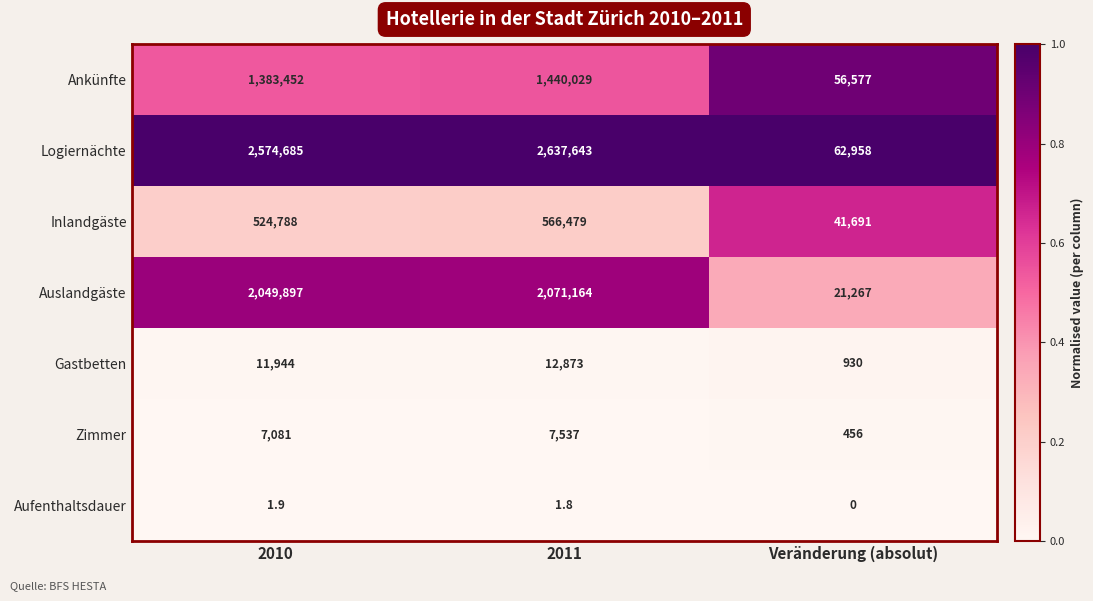

True or false: Auslandgäste has a value of 3199682.3 at 2011.

False